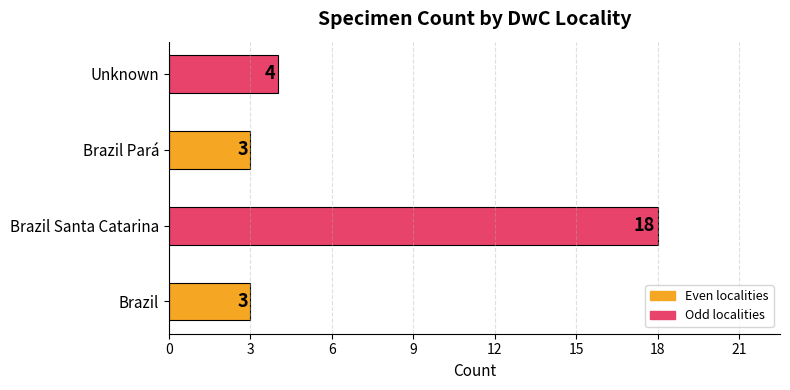

What is the change in value from Brazil to Unknown?

+1